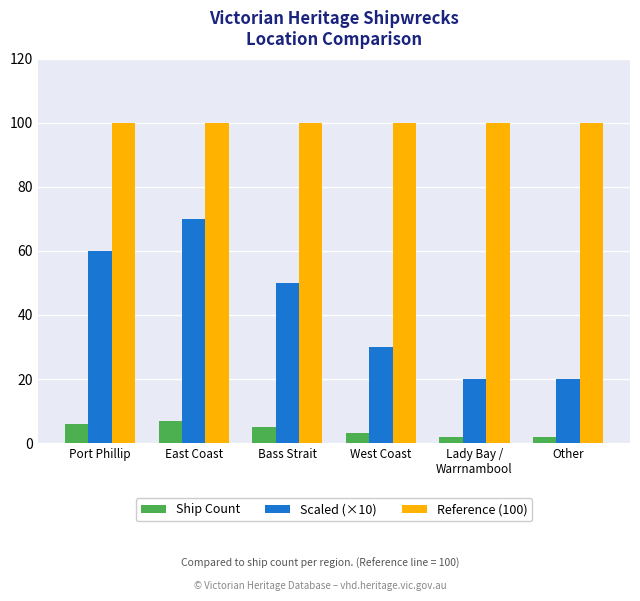

Reading left to right, extract all data points from this chart.

Ship Count: 6	7	5	3	2	2
Scaled (×10): 60	70	50	30	20	20
Reference (100): 100	100	100	100	100	100